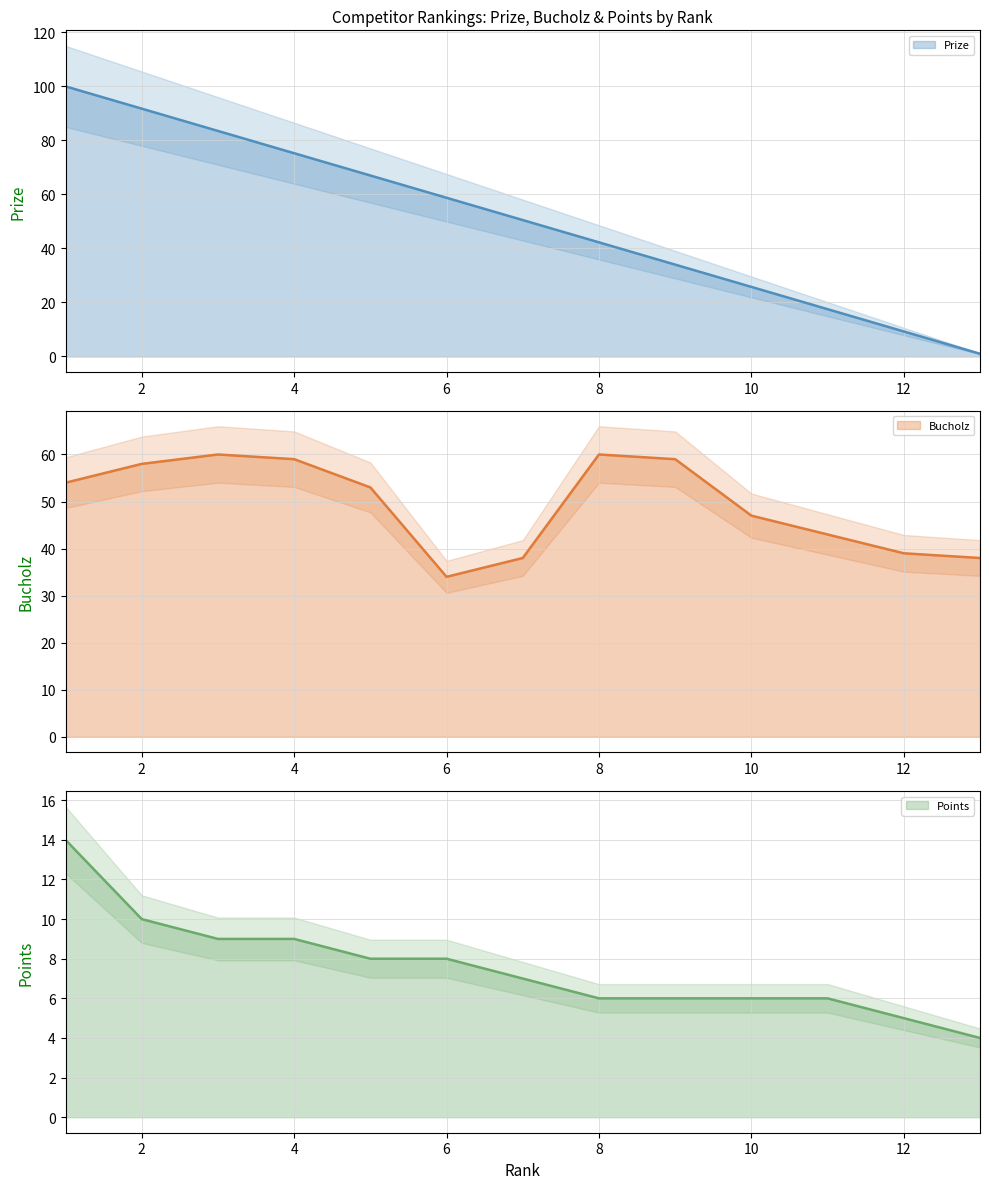

How many lines are shown in the chart?

3